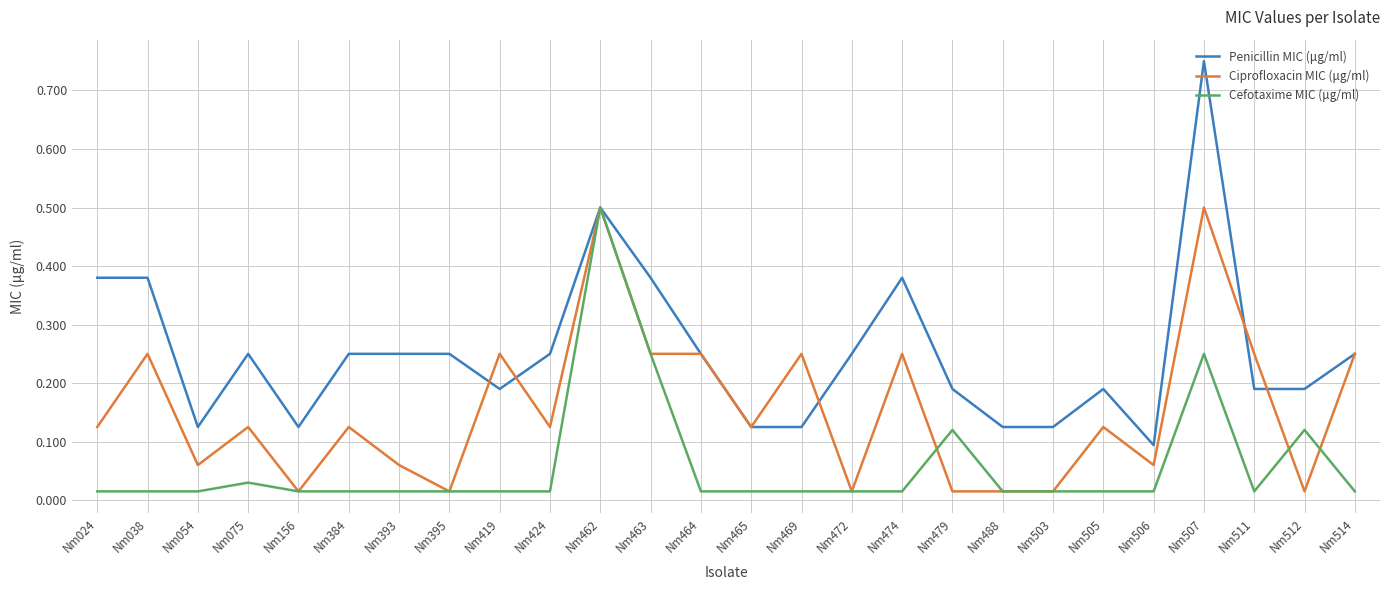

How many lines are shown in the chart?

3